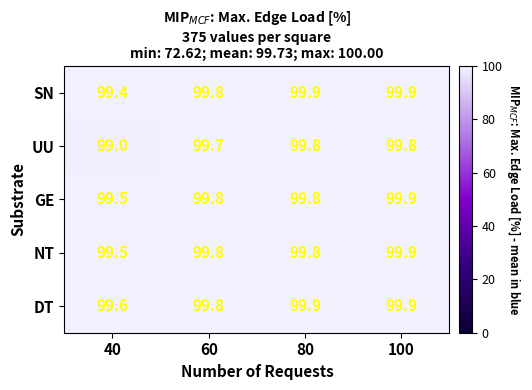

What is the difference between the maximum and minimum values in the DT series?

0.3